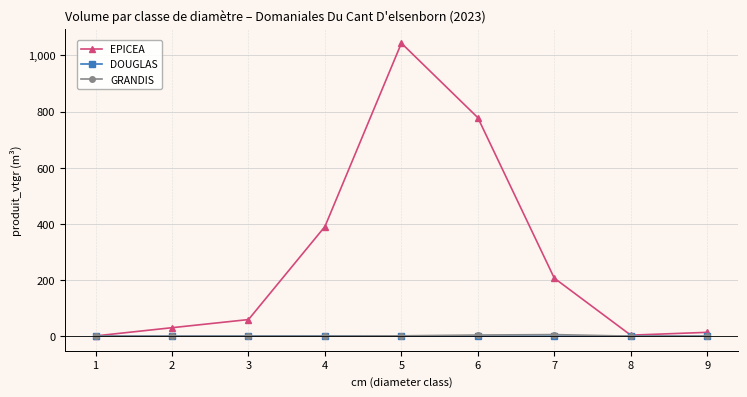

The value of EPICEA at 2 is 30.1. True or false?

True